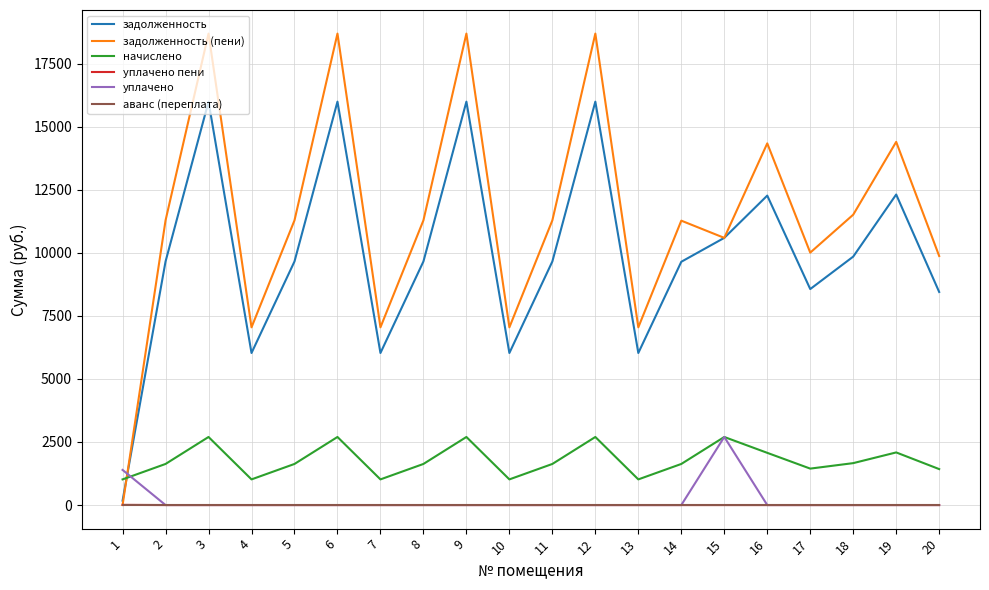

What is the difference between the maximum and minimum values in the задолженность (пени) series?

18692.5